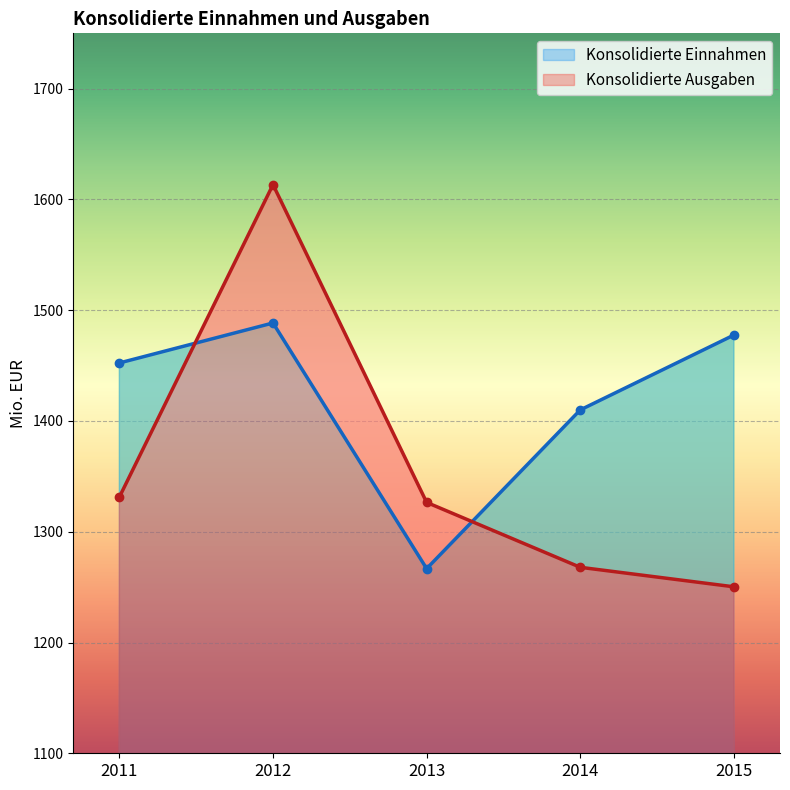

In Konsolidierte Einnahmen, how many points are higher than both neighbors (excluding endpoints)?

1